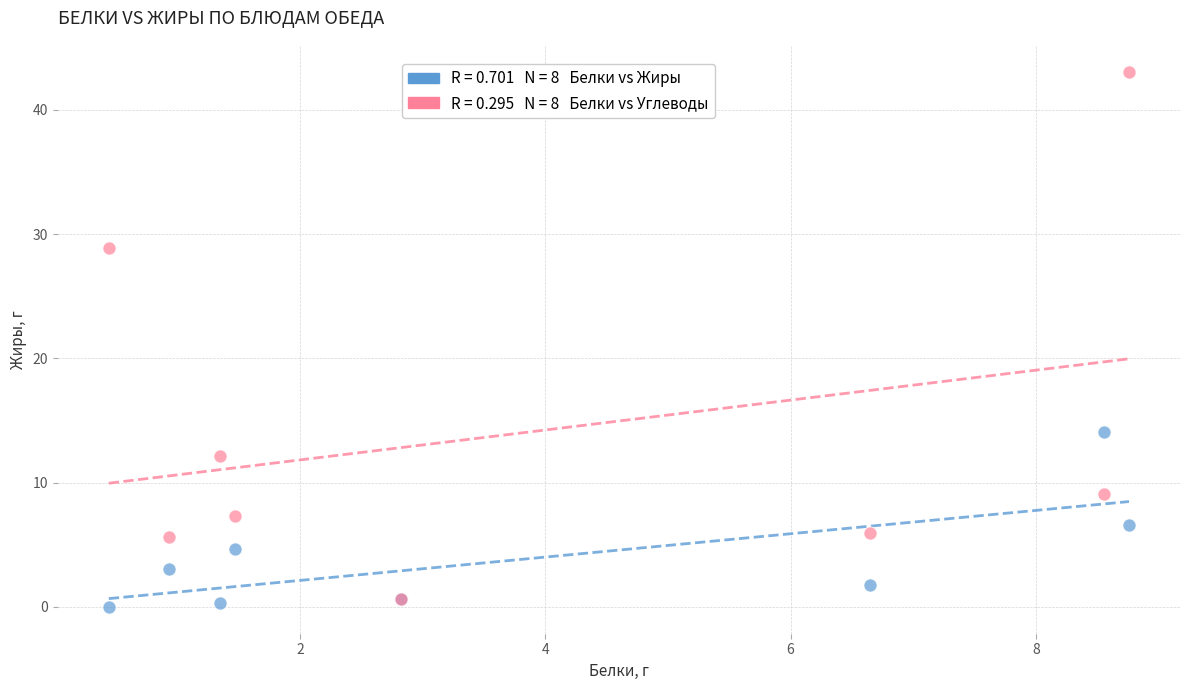

Across all series, what Y value is closest to 21?

14.1